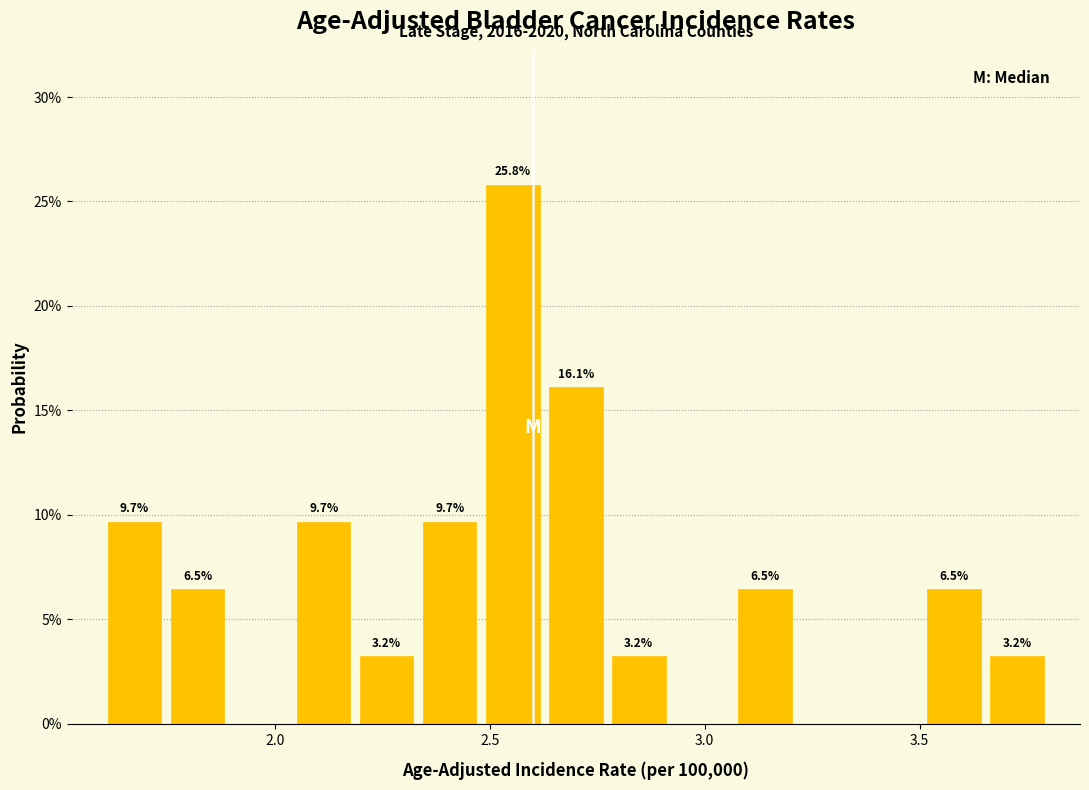

Around what value on the x-axis is the tallest bar? Give the approximate position of its centre, as read against the axis.

2.55